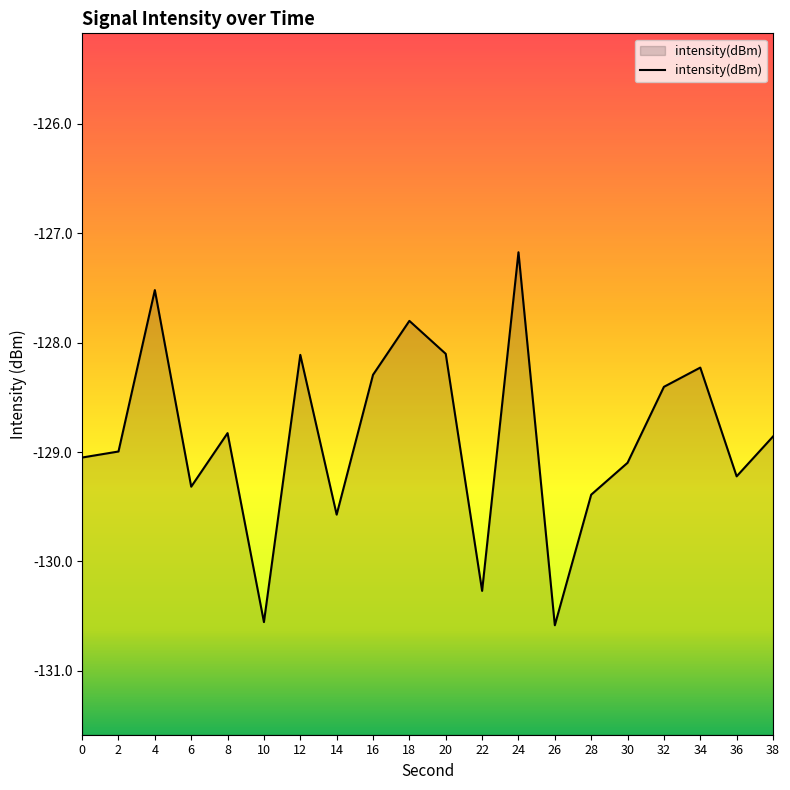

What is the greatest value displayed?

-127.2